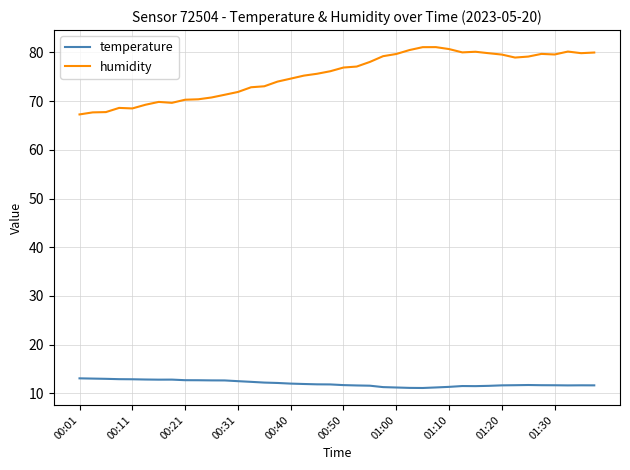

True or false: temperature and humidity cross at least once.

False